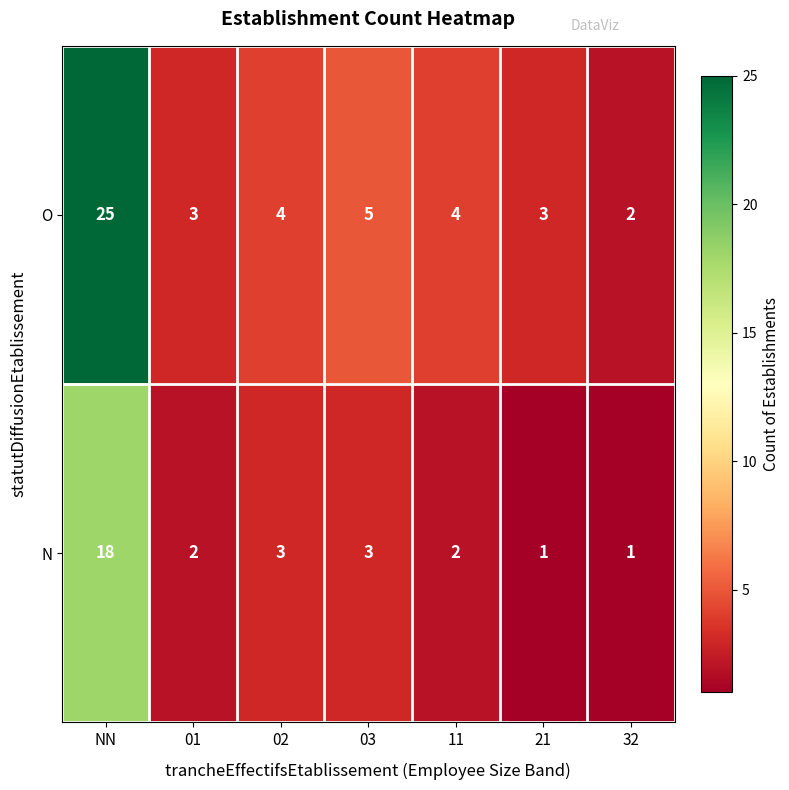

The value of O at 21 is 1. True or false?

False